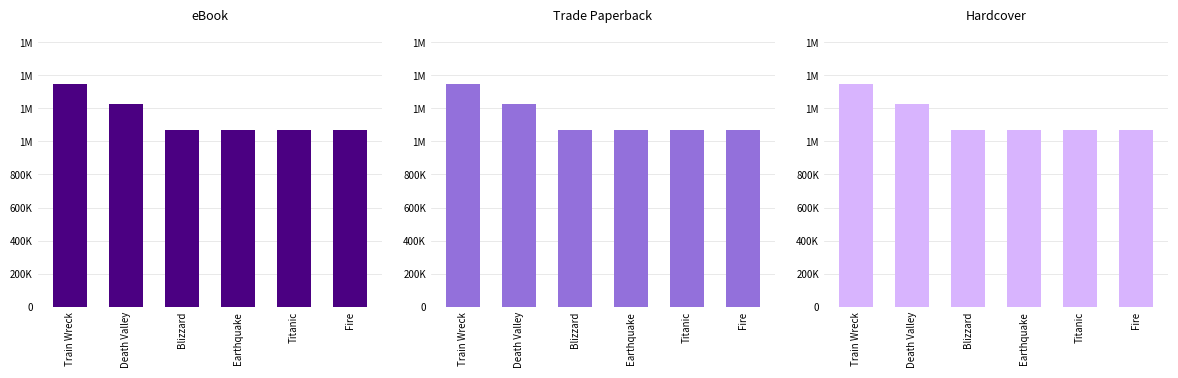

How many values in the eBook series exceed 1069058?

2